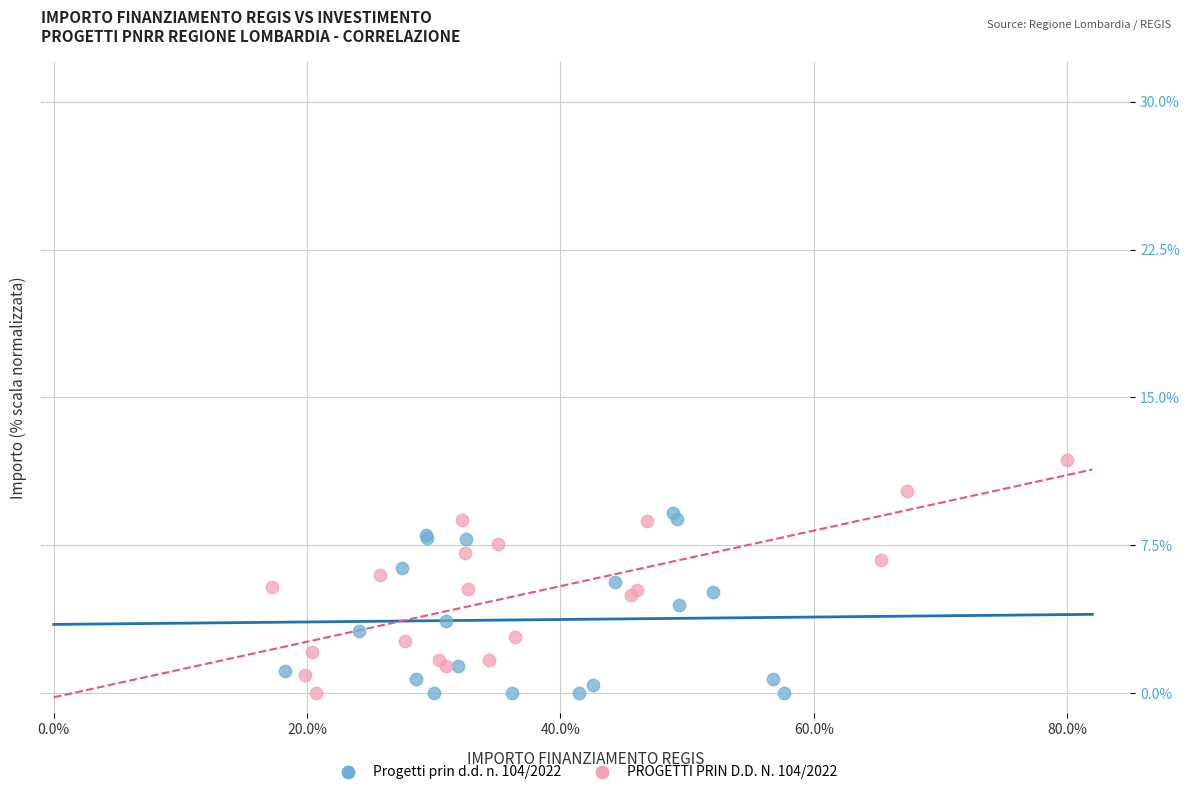

Which series reaches the maximum Y coordinate?

PROGETTI PRIN D.D. N. 104/2022